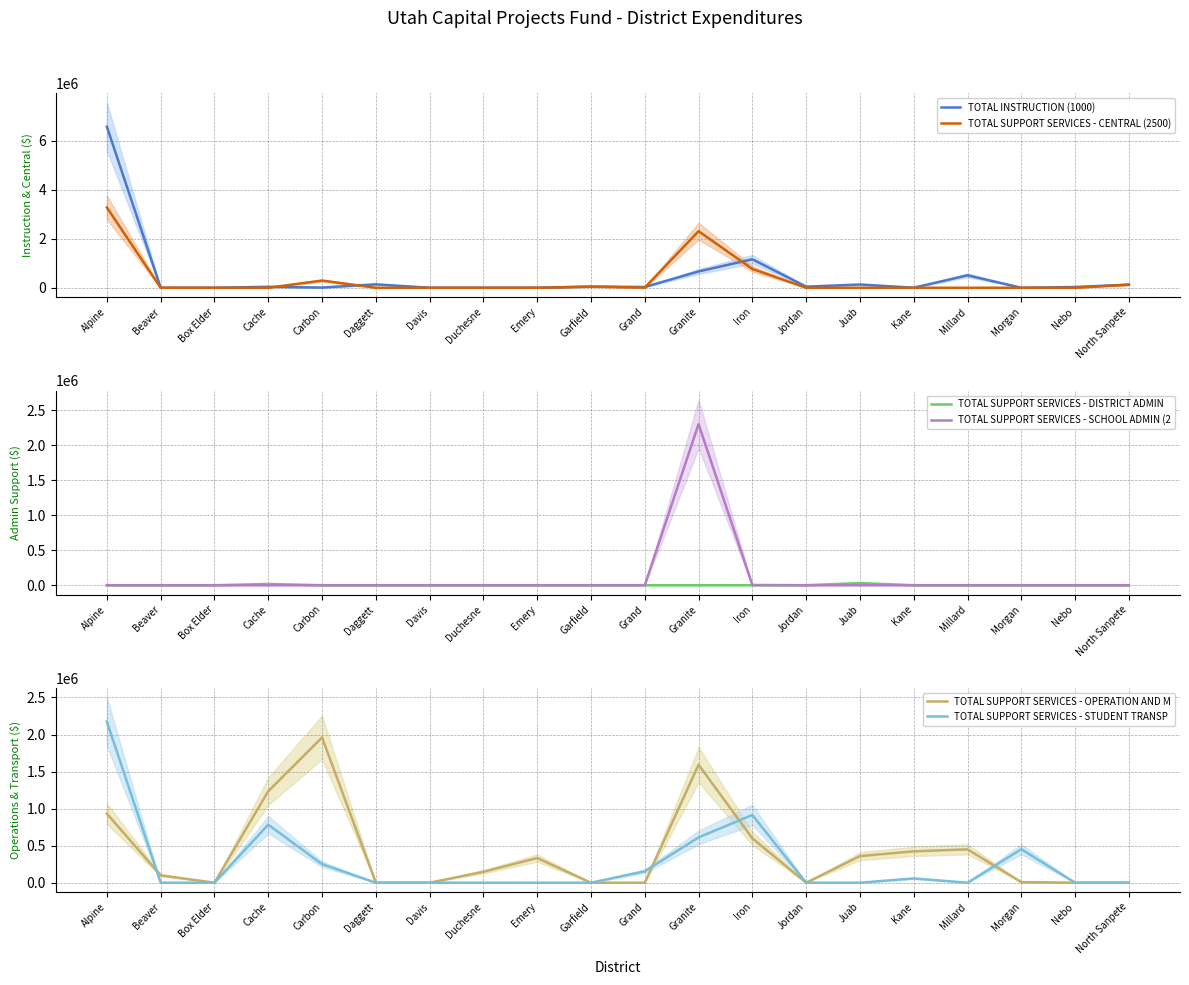

In TOTAL SUPPORT SERVICES - STUDENT TRANSP , how many points are higher than both neighbors (excluding endpoints)?

4